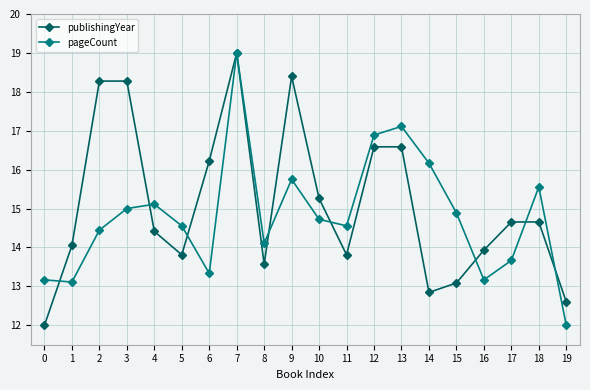

At how many categories does at least one series exceed 17?

5